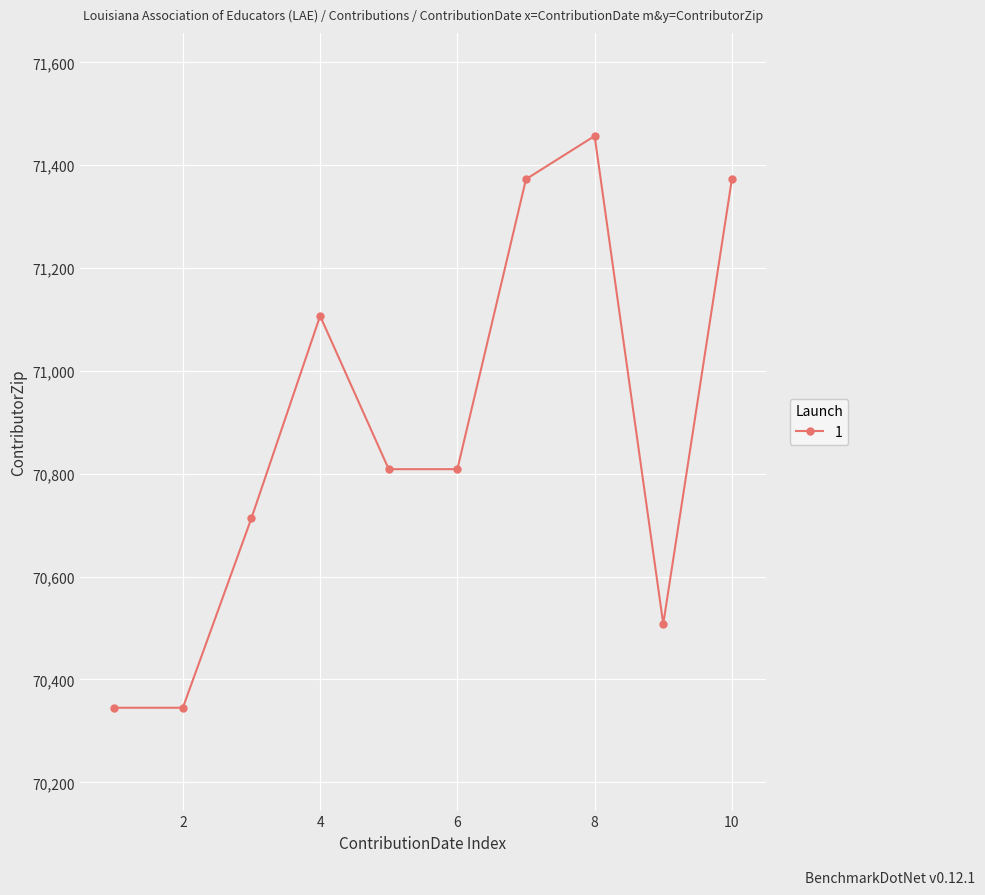

What is the sum of all values?

708840